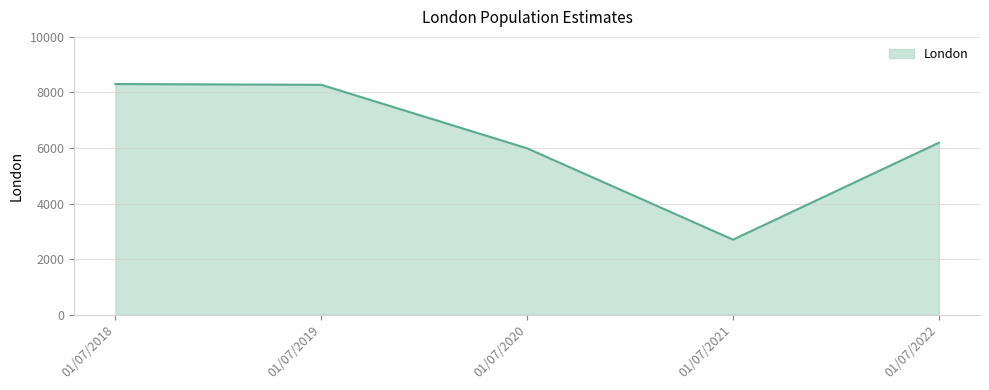

What is the ratio of the value at 01/07/2018 to the value at 01/07/2022?

1.3